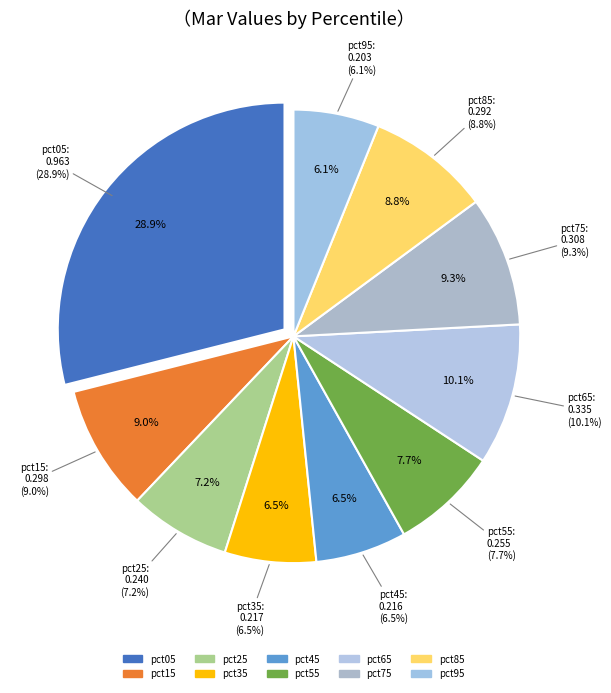

Which slice is the smallest?

pct95